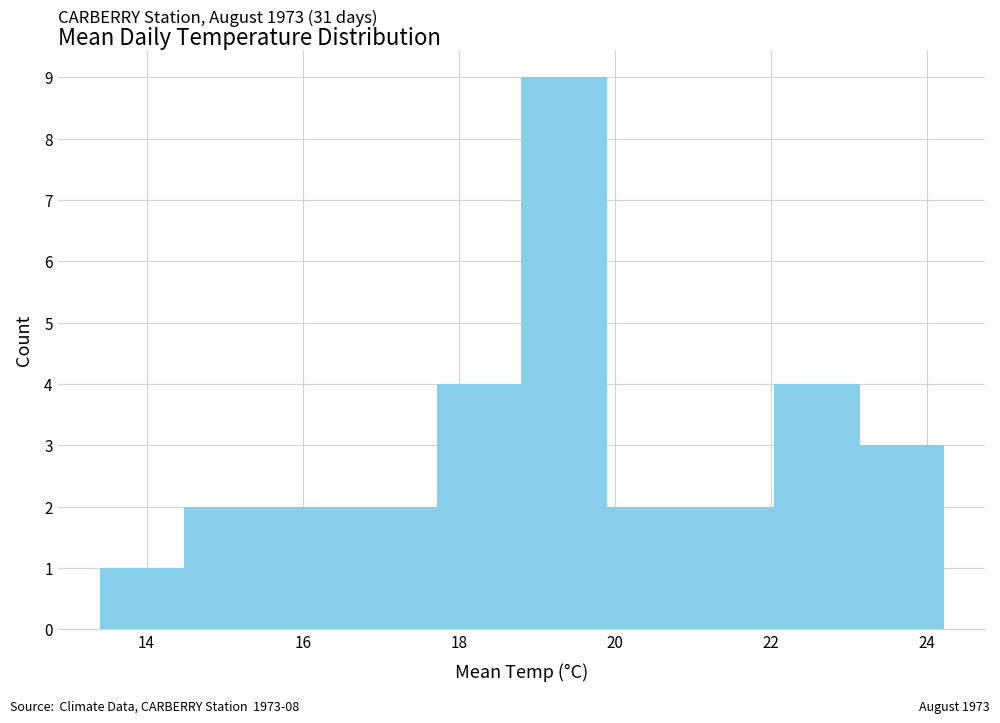

Which range on the x-axis has the tallest bar?

18.80 to 19.88